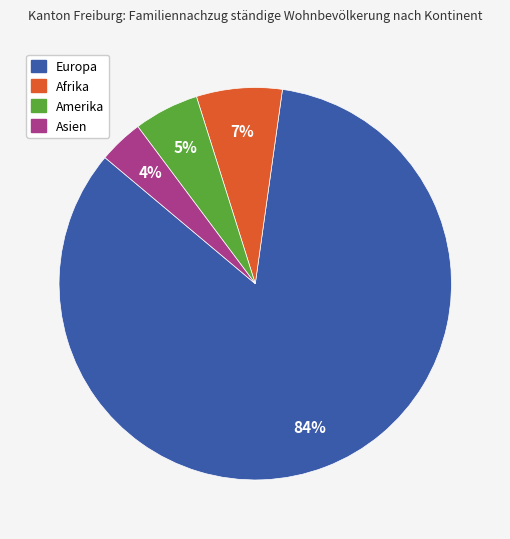

To the nearest percent, what percentage of the pie is Afrika?

7%